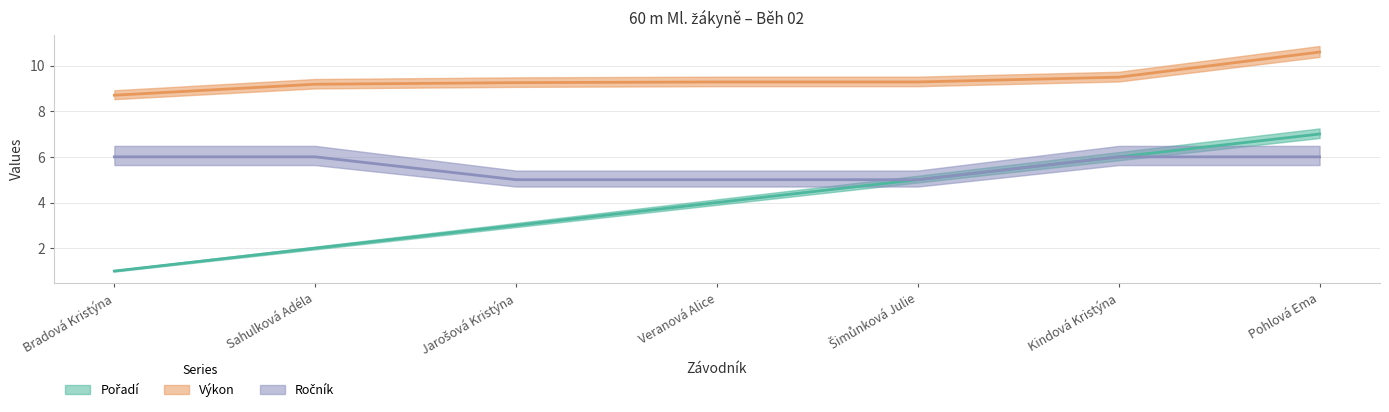

True or false: Ročník and Pořadí cross at least once.

False